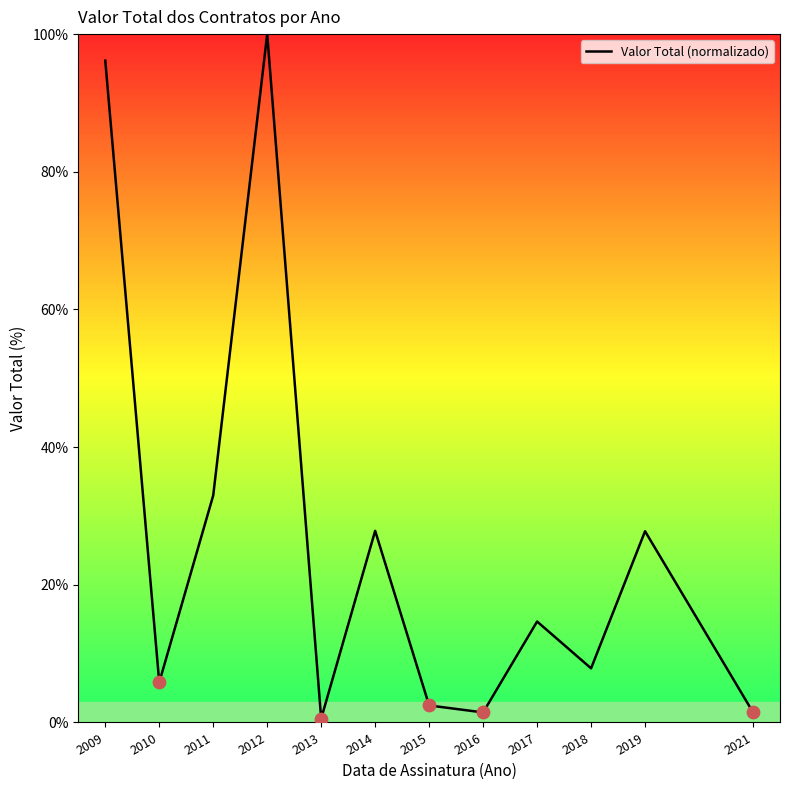

What is the change in value from 2015 to 2018?

+5.4